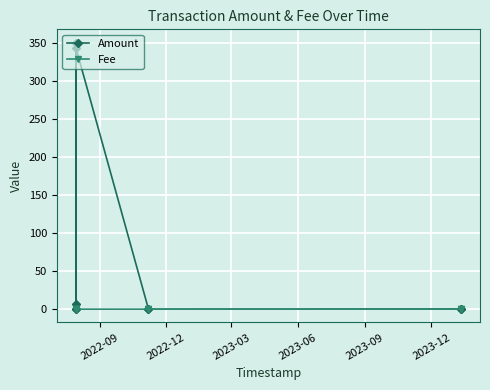

What is the difference between the highest and lowest values at 2023-06?

7.0